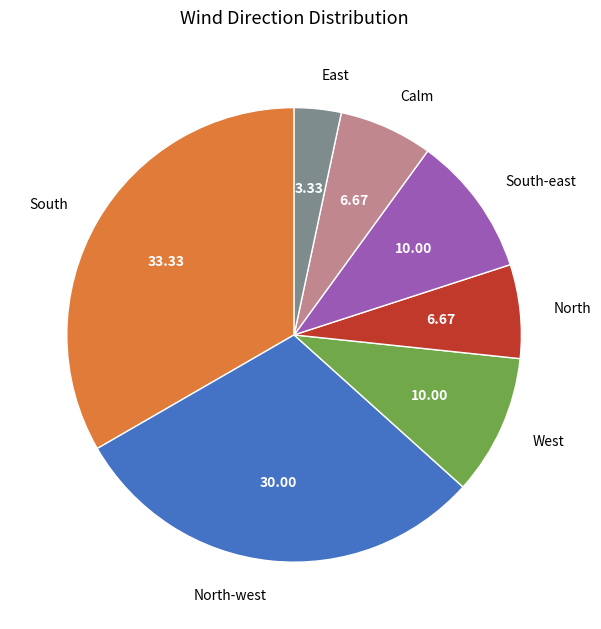

What is the smallest slice in the pie chart?

East